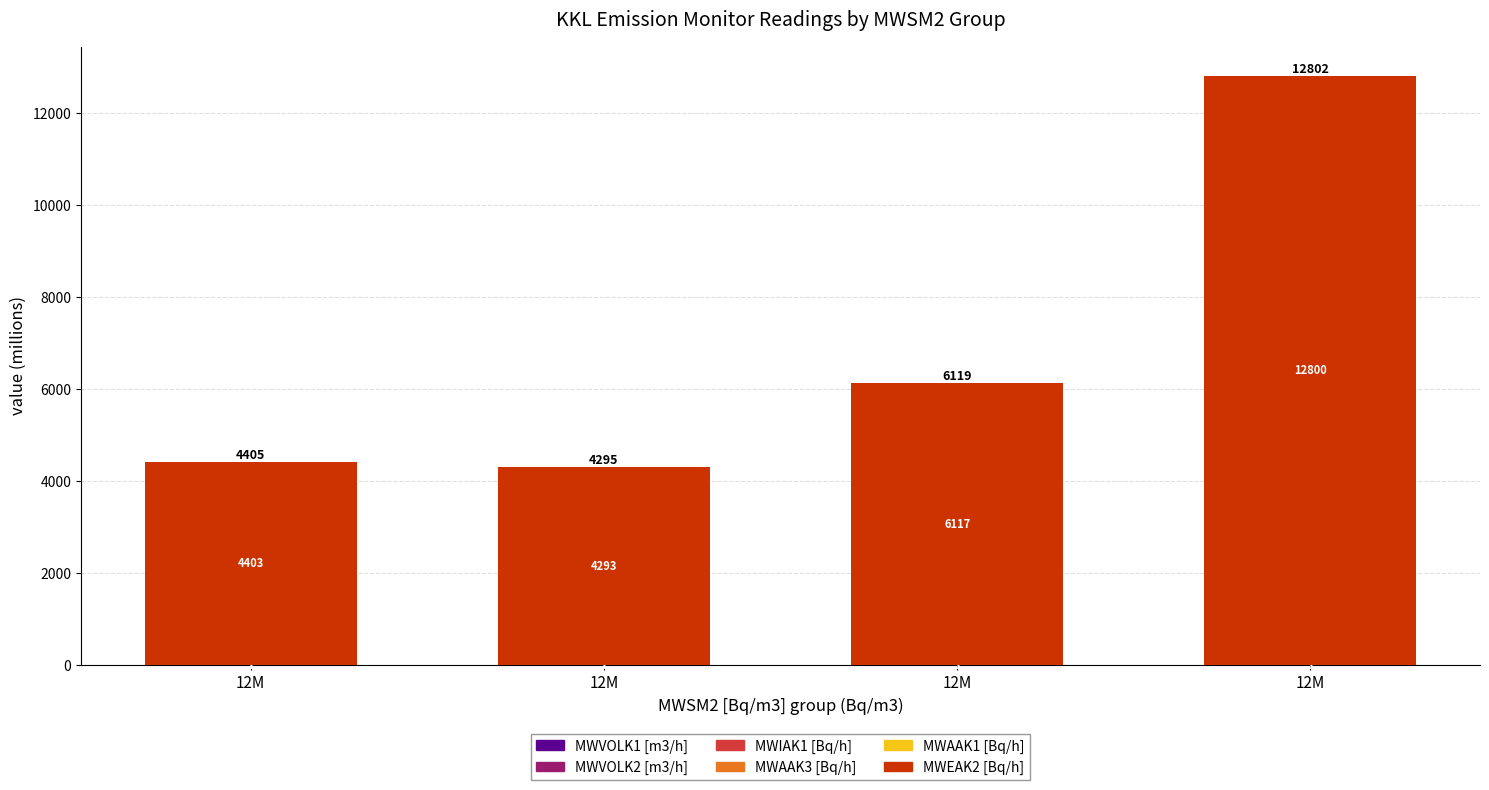

Where is MWVOLK1 [m3/h] nearest to the value 0?

12M